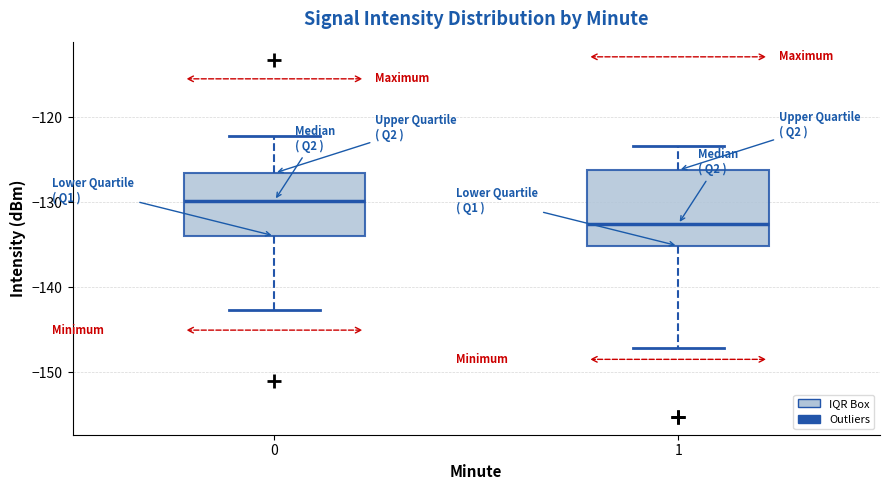

Where does the median line of the box at x = 0 sit on the y-axis? The values are not printed on the chart, so give them approximately, as read against the axis.

-130